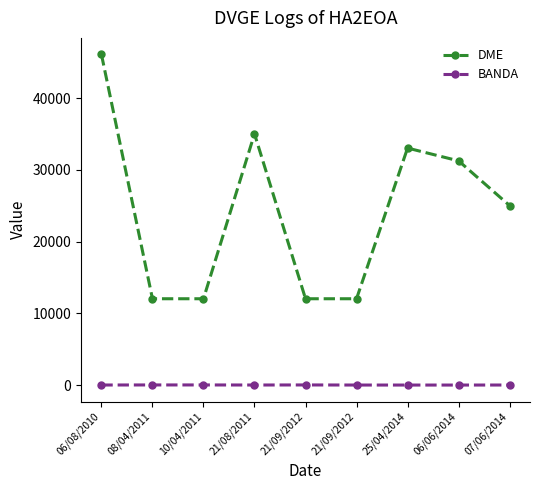

List the series in order of their overall mean, lowest first.

BANDA, DME